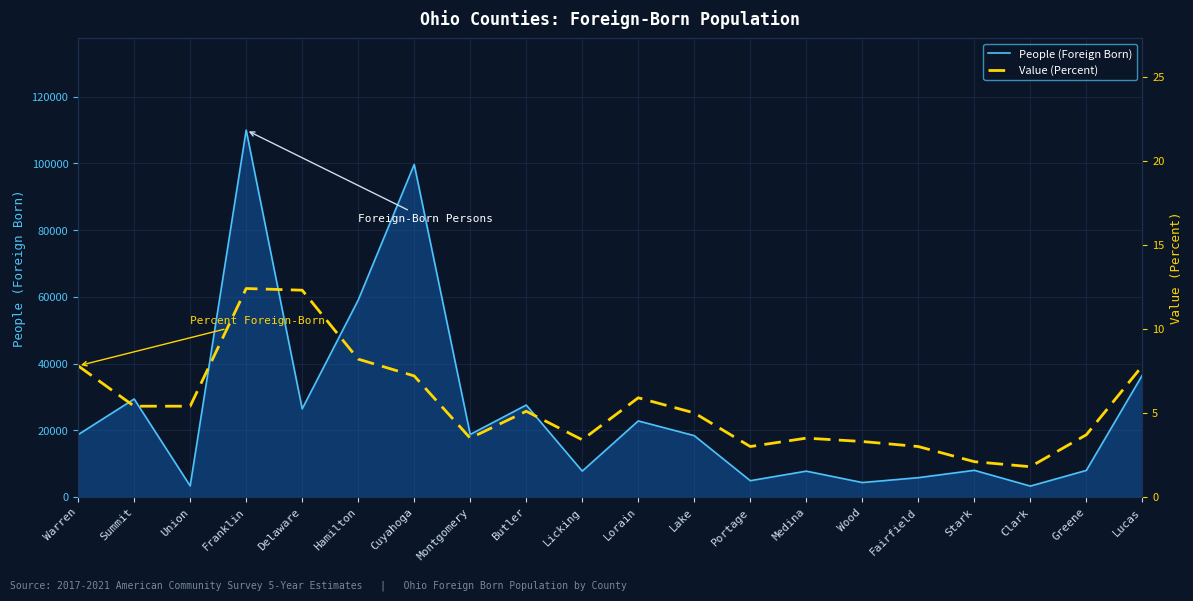

What is the label of the 11th point from the left?

Lorain